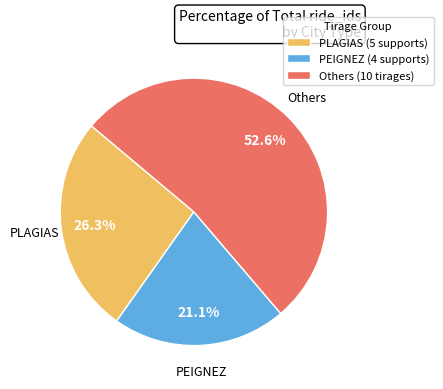

What is the ratio of the value at PEIGNEZ (4 supports) to the value at PLAGIAS (5 supports)?

0.8